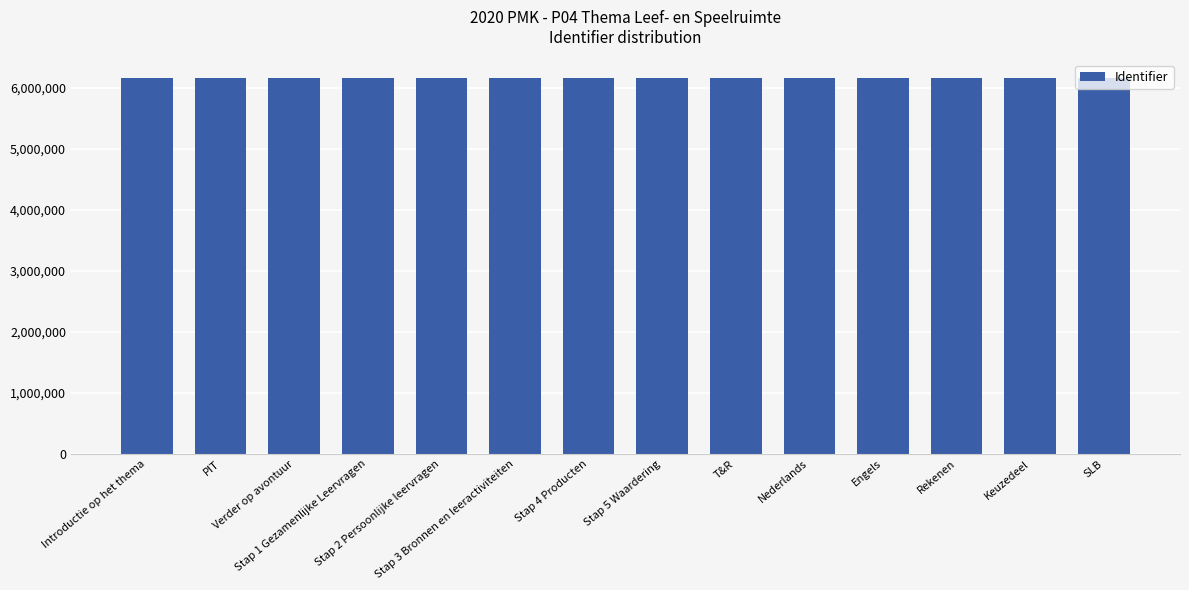

What is the sum of all values?

86195496